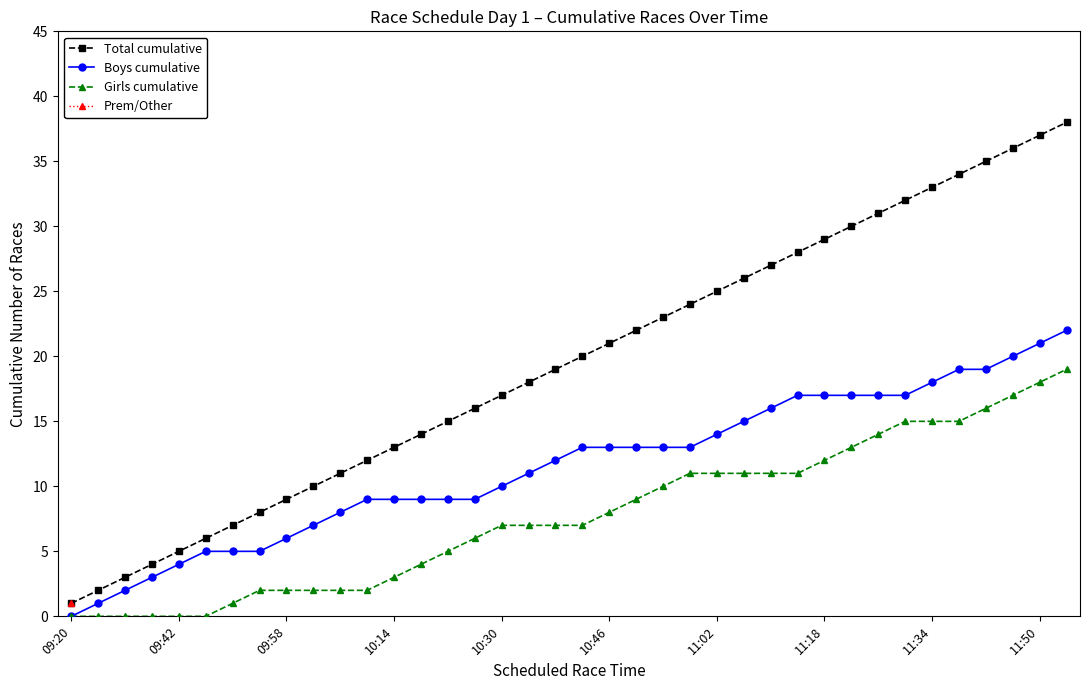

True or false: Total cumulative has more than 1 interior local peaks.

False